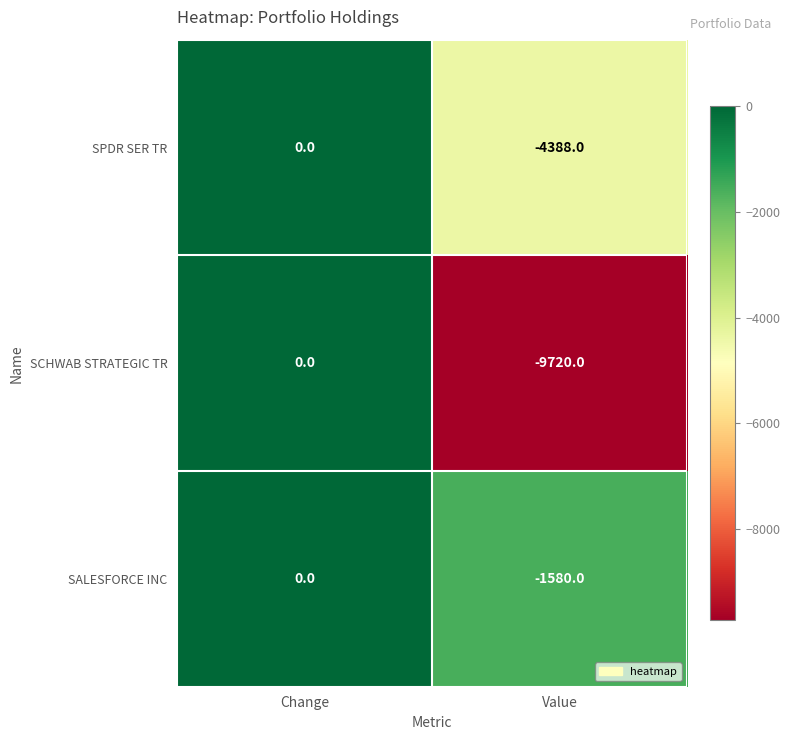

What is the total value across all series at Value?

-15688